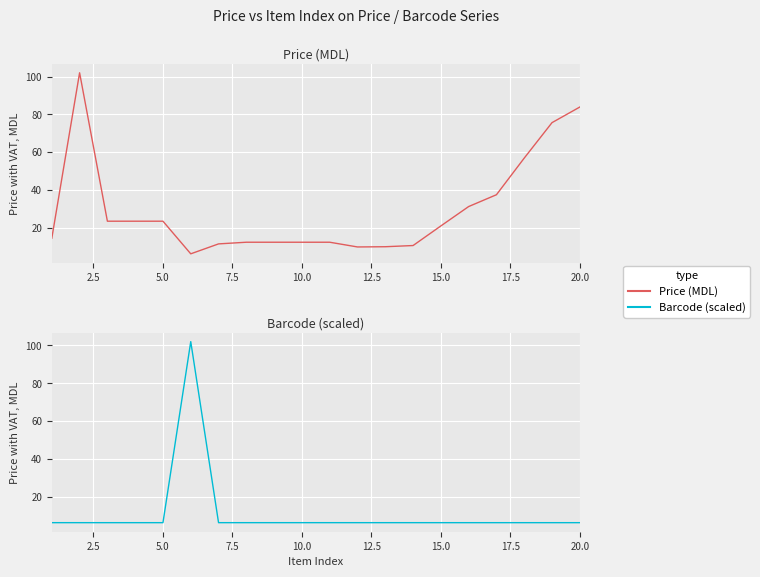

Reading left to right, transcribe all the data shown in this chart.

Price (MDL): 14.5	102.0	23.5	23.5	23.5	6.2	11.5	12.4	12.4	12.4	12.4	9.9	10.0	10.6	21.0	31.2	37.5	56.9	75.6	83.9
Barcode (scaled): 6.3	6.3	6.3	6.3	6.3	102.0	6.3	6.3	6.3	6.3	6.3	6.3	6.3	6.3	6.2	6.3	6.3	6.3	6.3	6.3